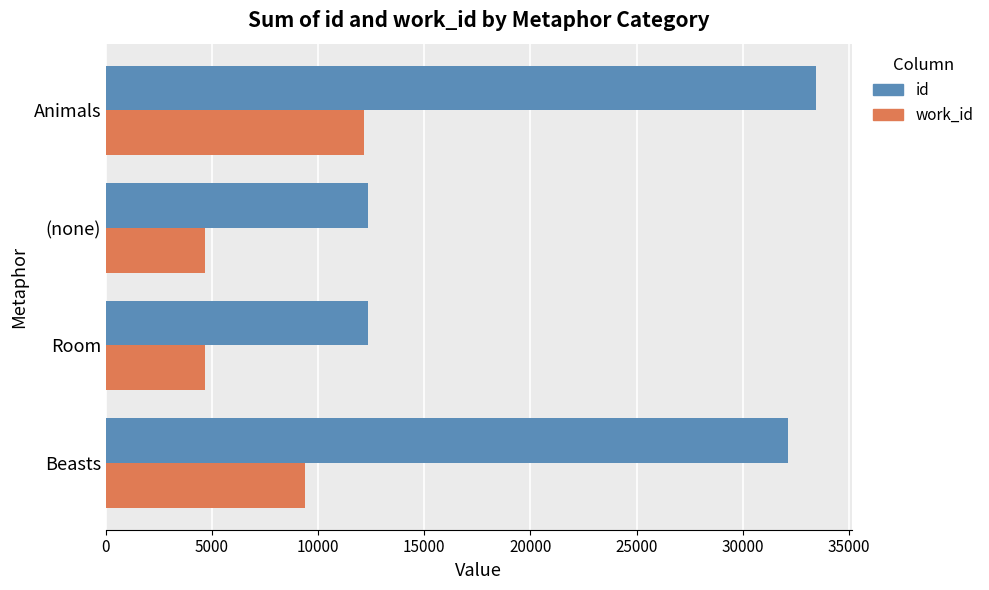

At Animals, list the series in order from smallest to largest.

work_id, id